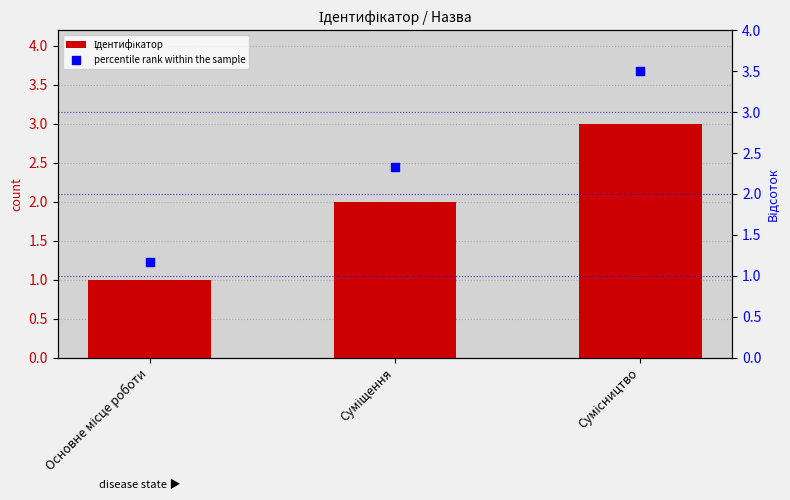

Which series reaches the minimum Y coordinate?

Ідентифікатор